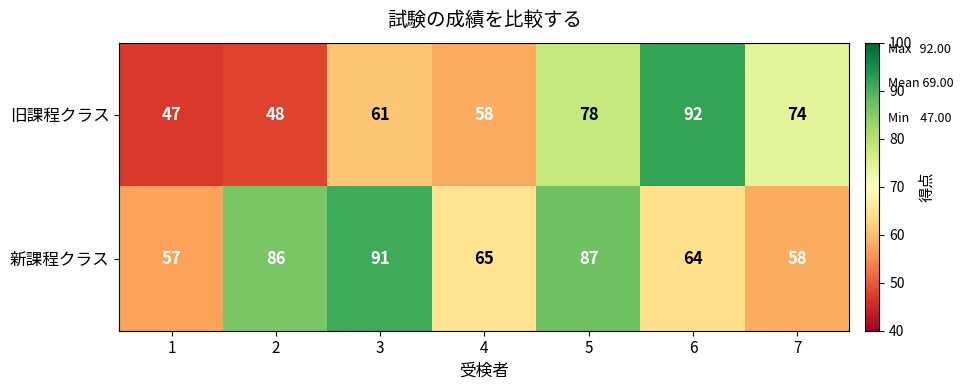

What is the difference between the highest and lowest values at 4?

7